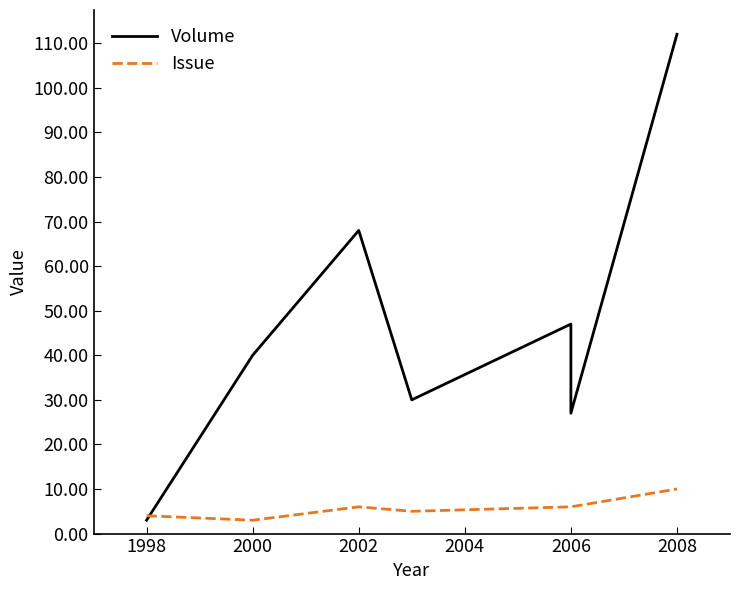

Which series has the largest range (max minus min)?

Volume